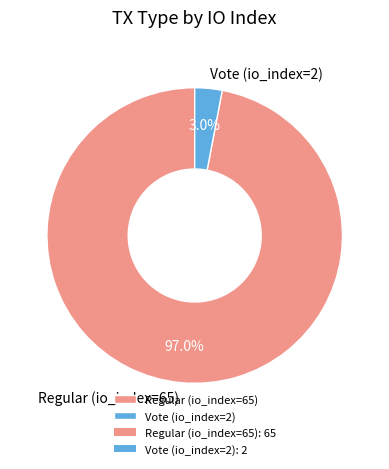

To the nearest percent, what is the average slice percentage?

50%